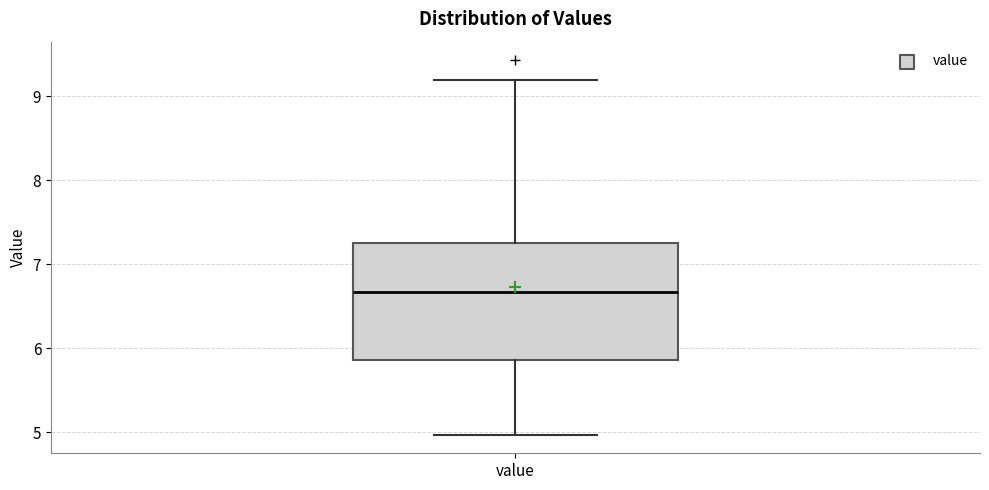

Read this box plot against the y-axis: the position of the median line, the range covered by the box, and the ends of both whiskers. The values are not printed on the chart, so give them approximately, as read against the axis.

median 6.7, box 5.9 to 7.2, whiskers 5.0 to 9.2